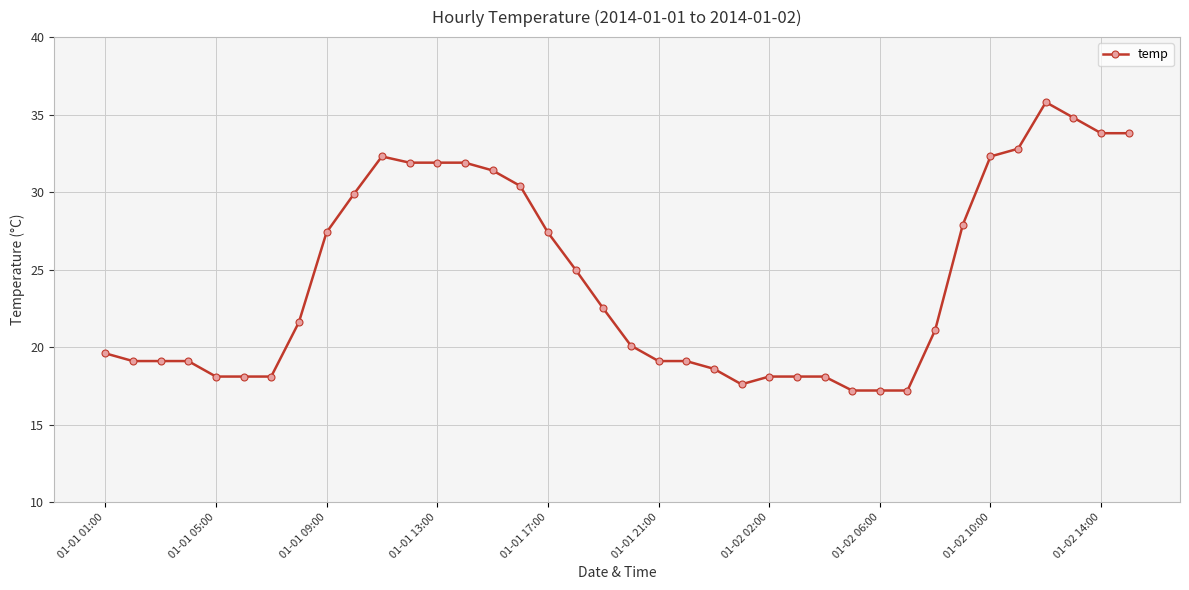

What is the smallest value displayed?

17.2